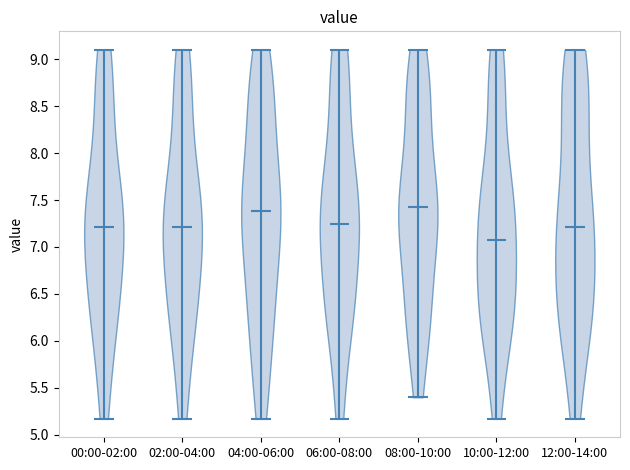

Which violin has the lowest median line?

10:00-12:00